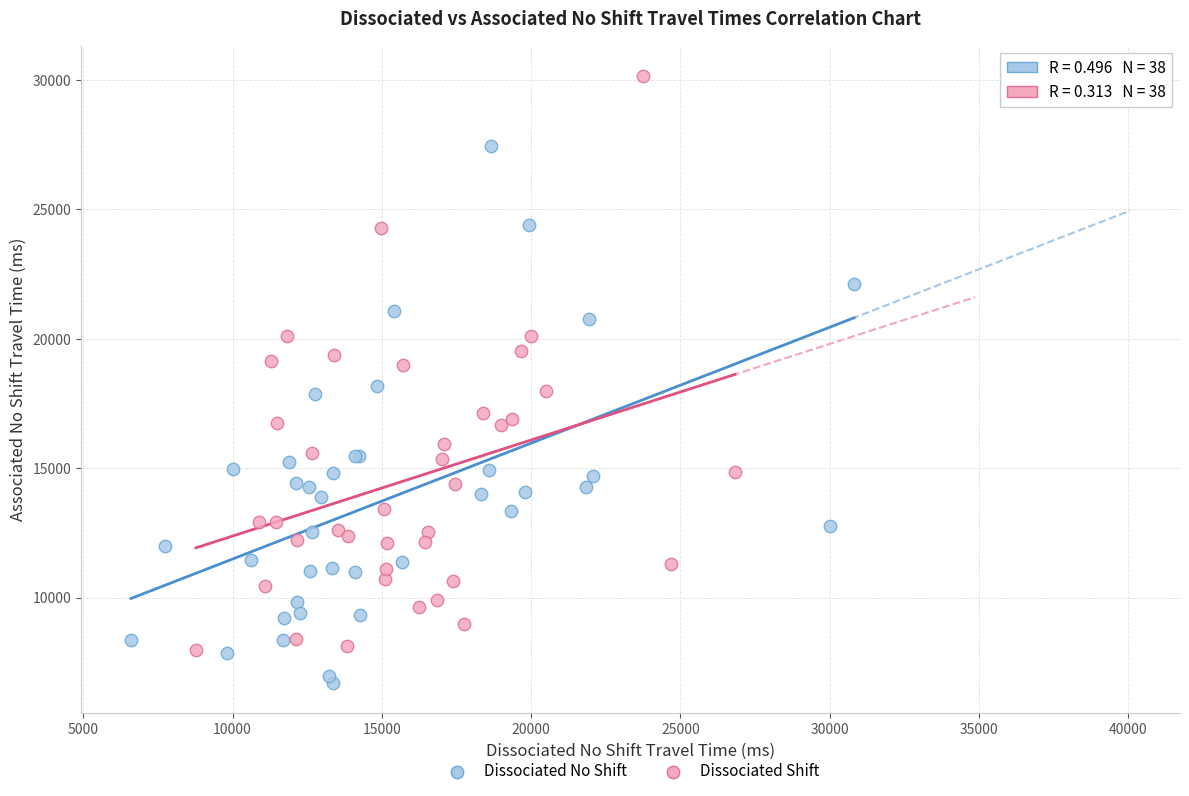

Which series reaches the maximum Y coordinate?

Dissociated Shift